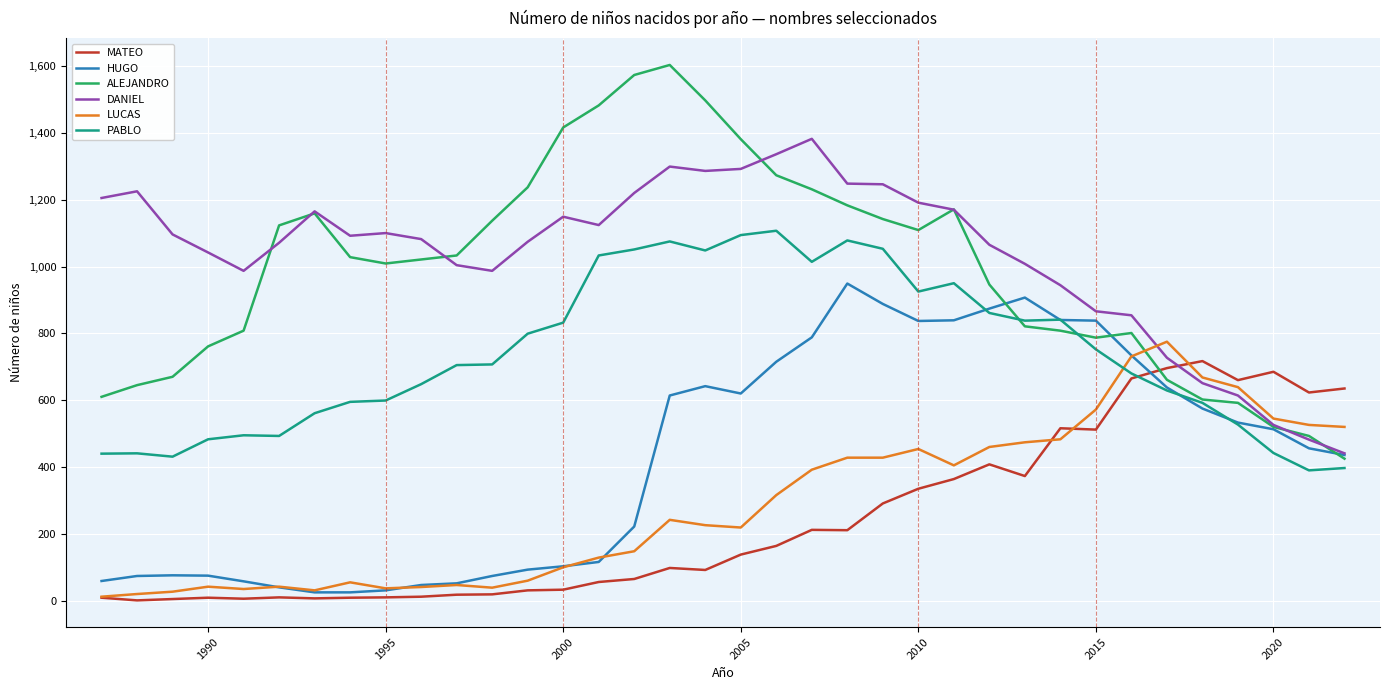

Which series has the widest spread of values?

ALEJANDRO